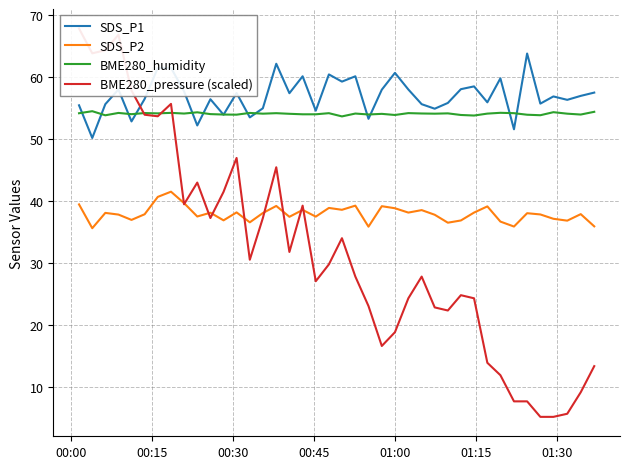

True or false: BME280_humidity and SDS_P2 cross at least once.

False